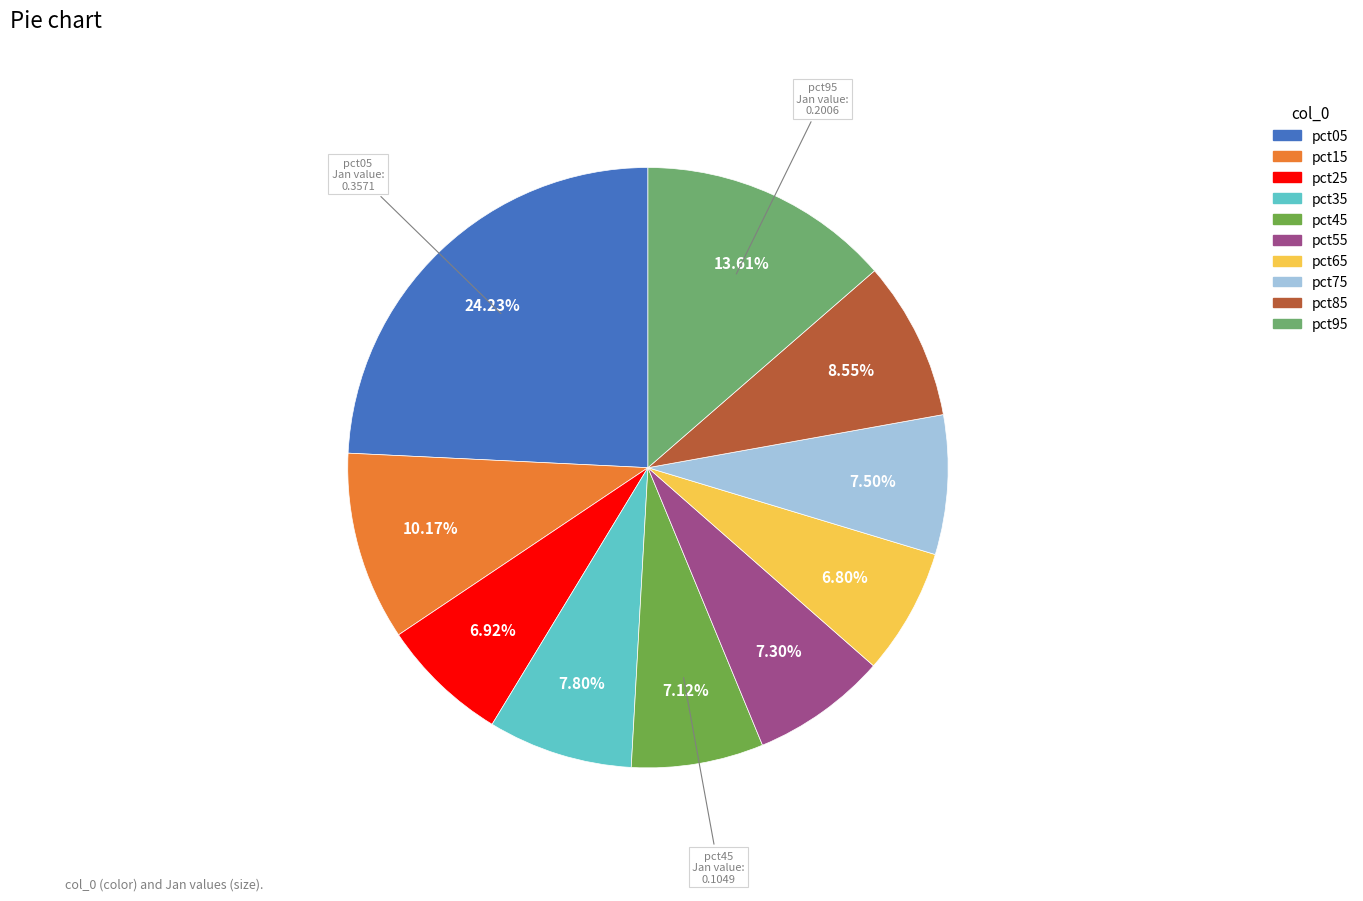

The pct35 slice represents 8% of the pie. True or false?

True